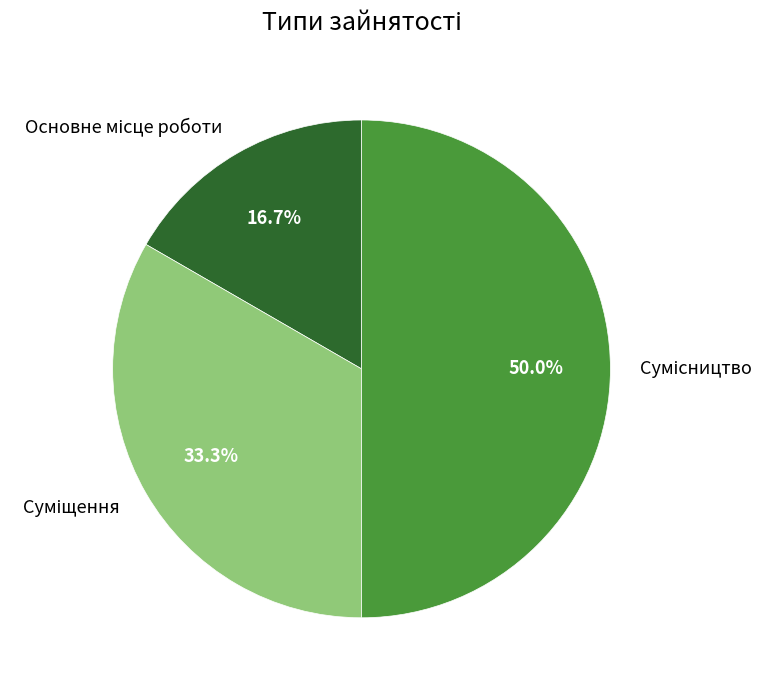

Is Основне місце роботи the majority of the pie?

No